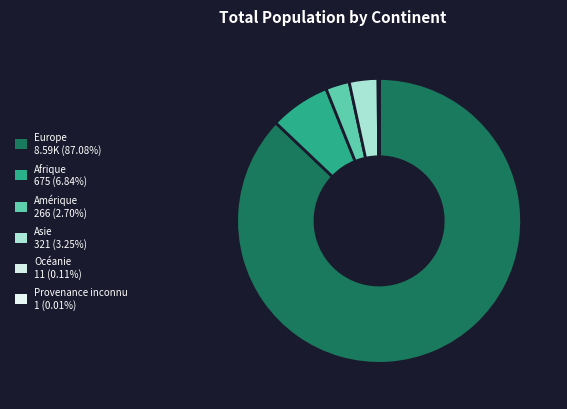

Rank the categories by value from lowest to highest.

Provenance inconnu, Océanie, Amérique, Asie, Afrique, Europe